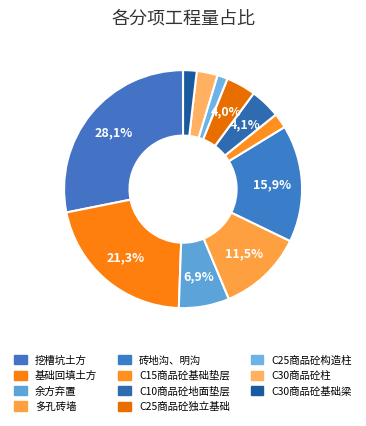

What portion of the pie excludes C30商品砼柱?

97.2%